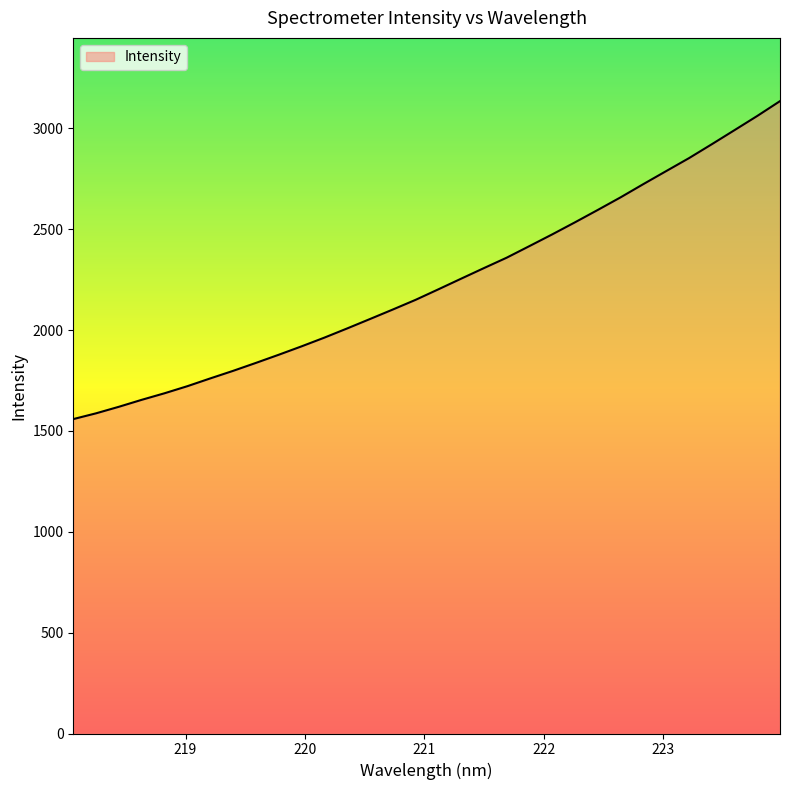

What is the minimum value shown in the chart?

1558.6